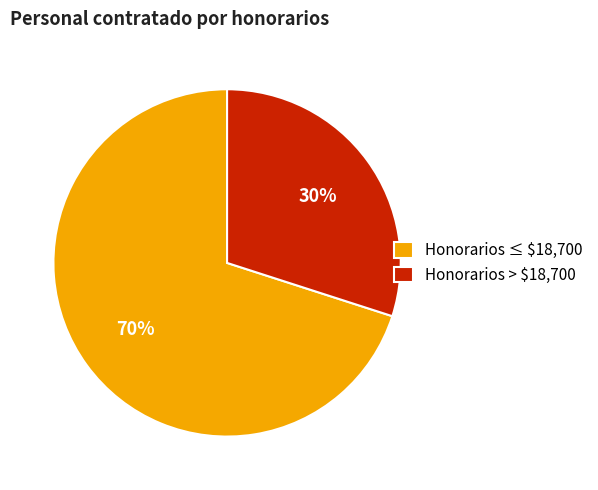

True or false: Honorarios ≤ $18,700 accounts for 84% of the total.

False